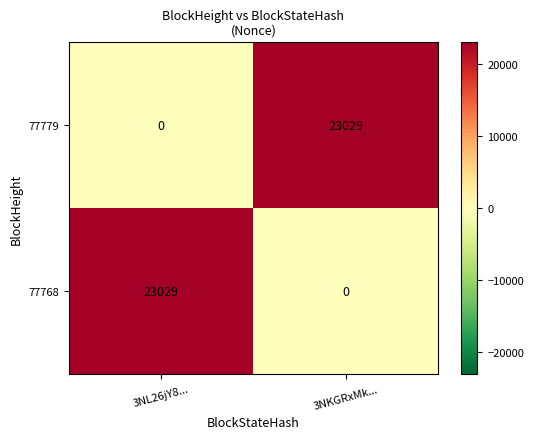

What is the total value across all series at 3NKGRxMk...?

23029